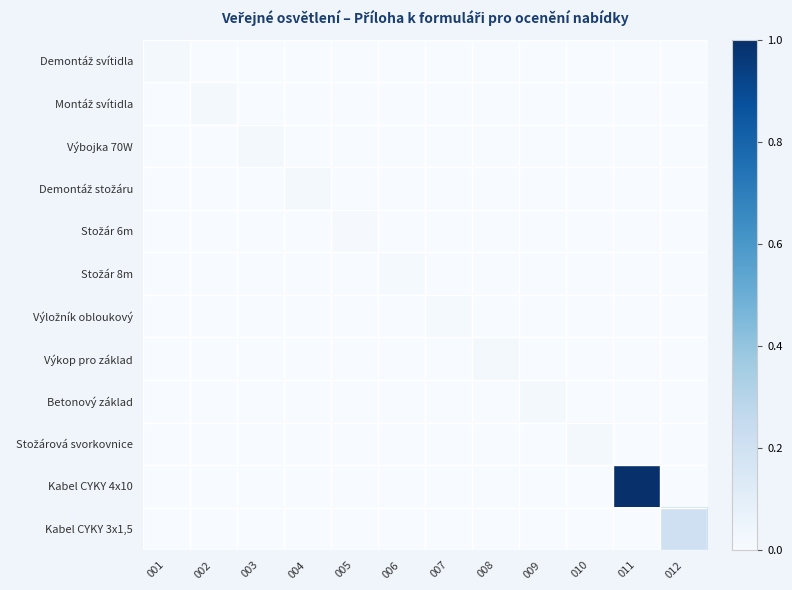

Which series has the largest total across all categories?

Kabel CYKY 4x10